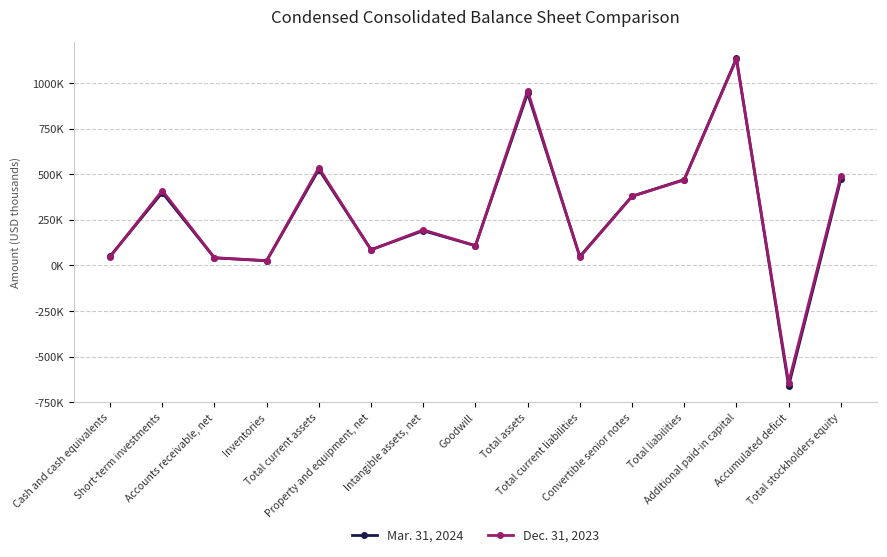

At which category does Dec. 31, 2023 reach its first local peak?

Short-term investments